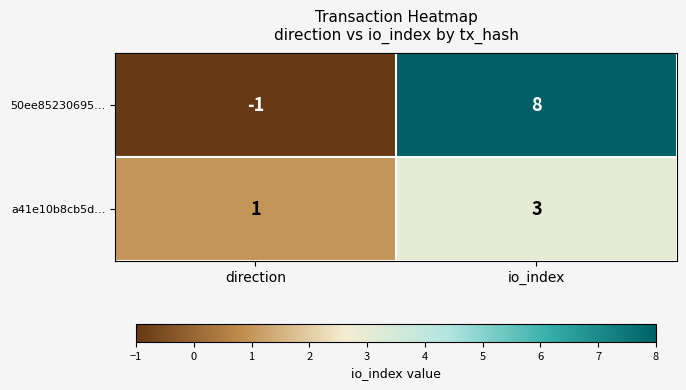

Reading left to right, list all the values displayed in this chart.

50ee85230695…: direction=-1	io_index=8
a41e10b8cb5d…: direction=1	io_index=3